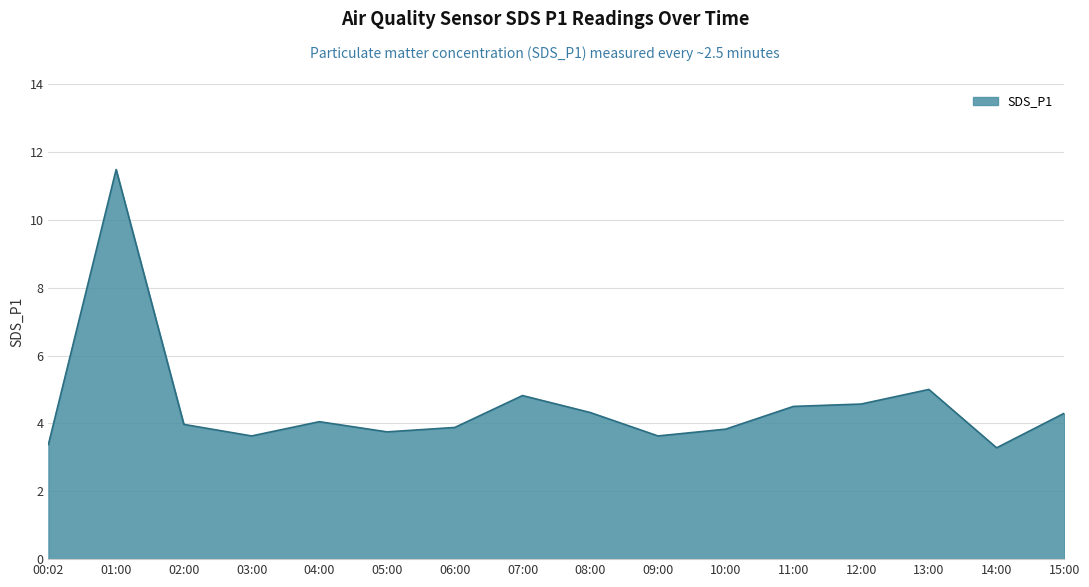

What is the difference between the maximum and minimum values?

8.2